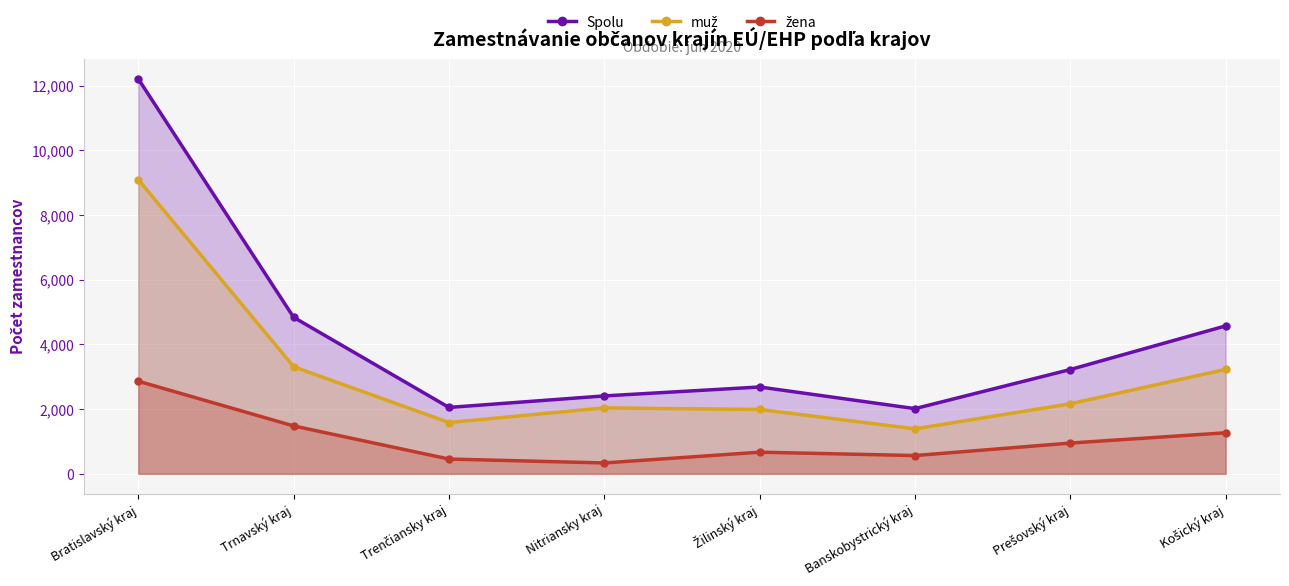

At which label does Spolu first exceed 3224?

Bratislavský kraj